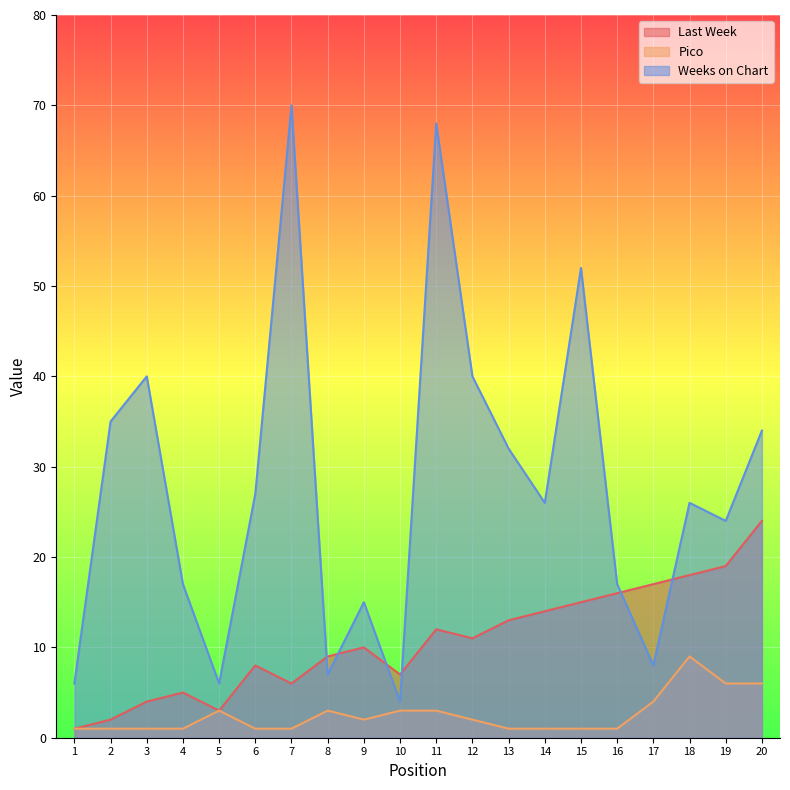

What is the sum of all Last Week values?

214